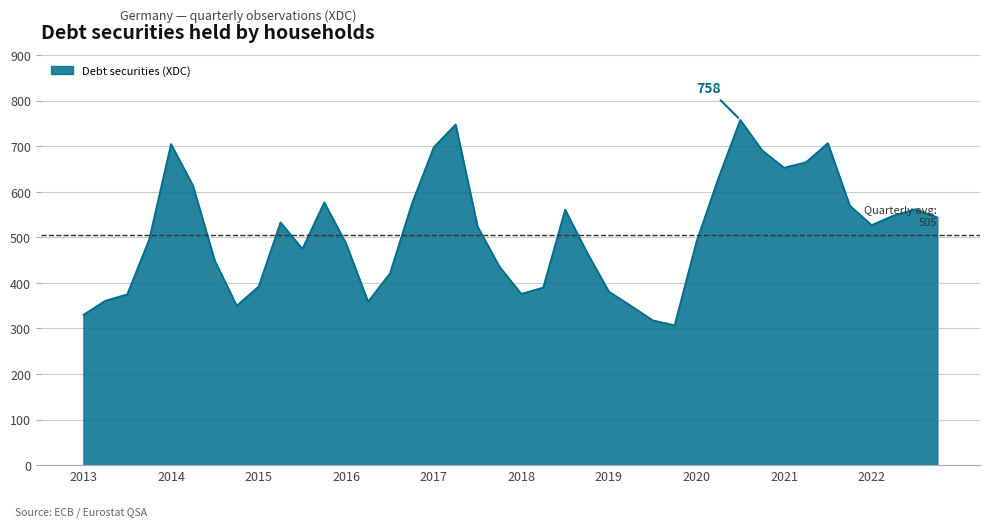

What is the minimum value shown in the chart?

307